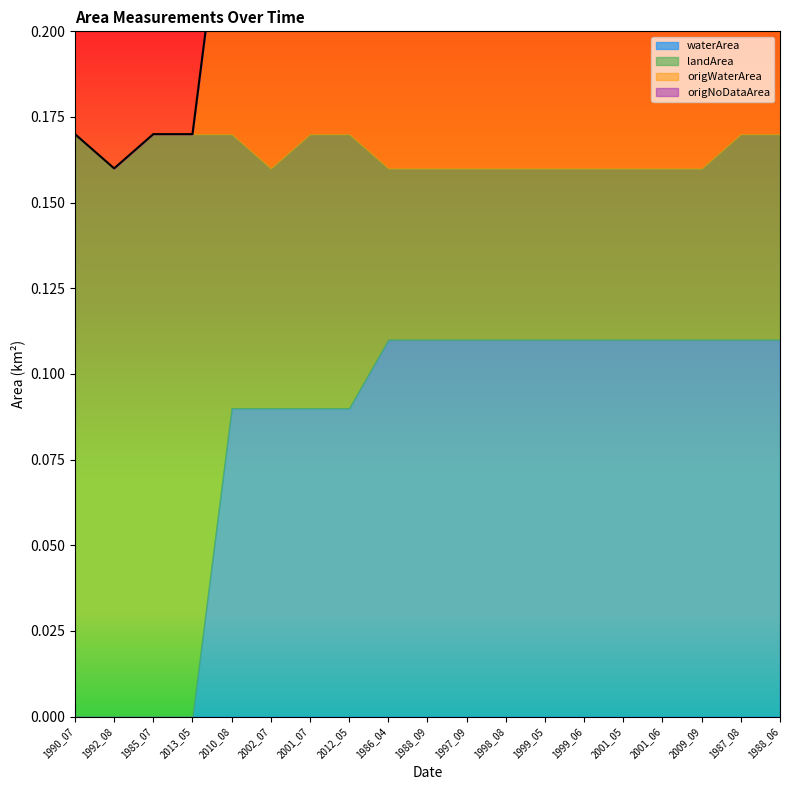

Which series has the largest total across all categories?

waterArea